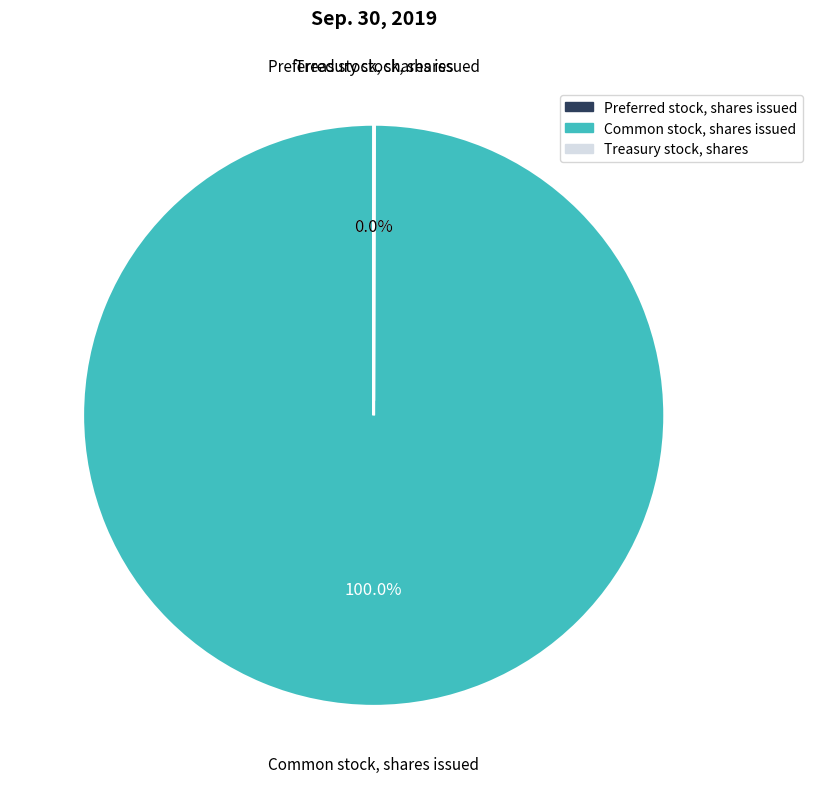

To the nearest percent, what portion does Common stock, shares issued represent?

100%